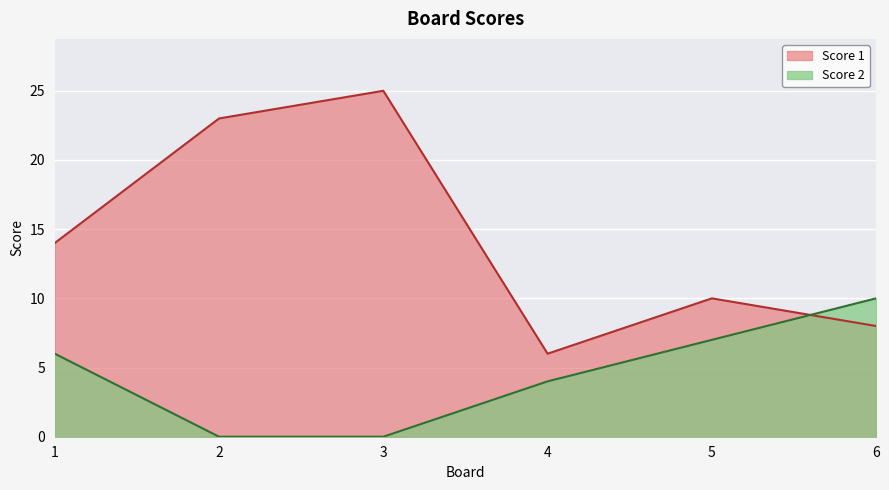

Is it true that Score 2 equals 7 at 5?

True